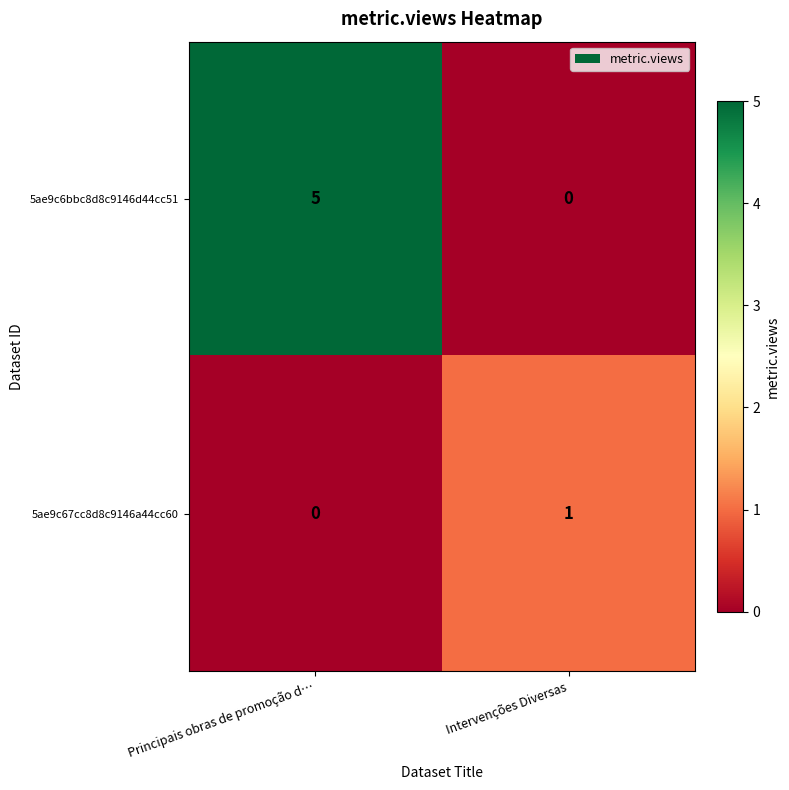

Reading left to right, list all the values displayed in this chart.

5ae9c6bbc8d8c9146d44cc51: Principais obras de promoção d…=5	Intervenções Diversas=0
5ae9c67cc8d8c9146a44cc60: Principais obras de promoção d…=0	Intervenções Diversas=1